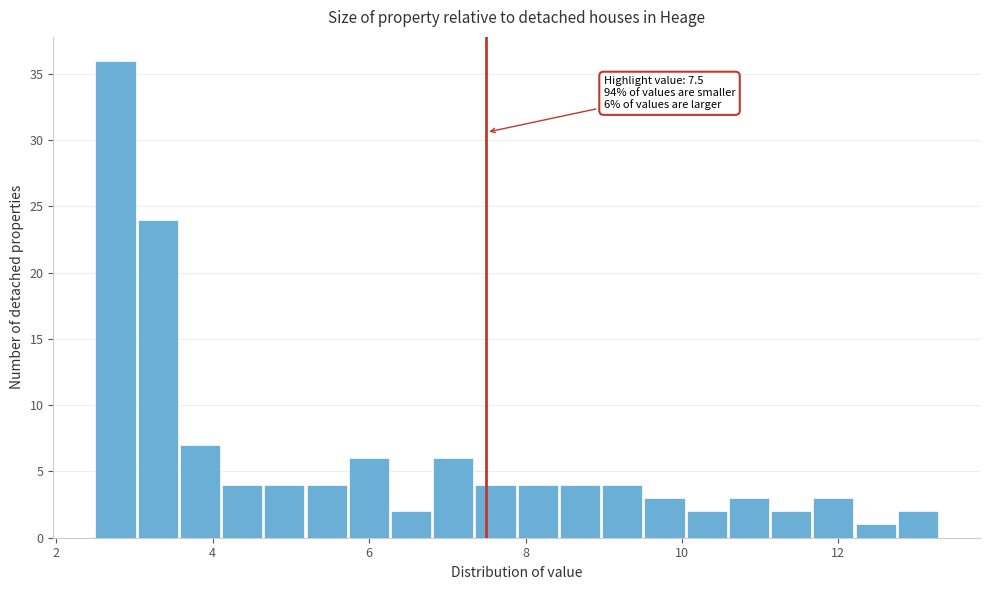

Around what value on the x-axis is the tallest bar? Give the approximate position of its centre, as read against the axis.

2.8